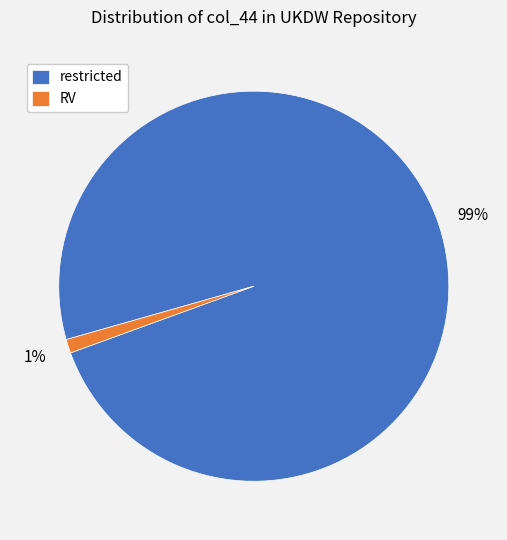

What percentage is the restricted slice, to the nearest percent?

99%